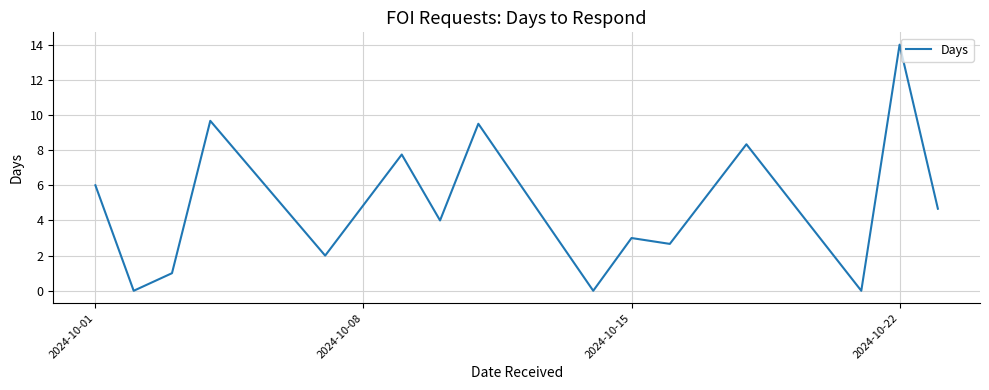

What is the maximum value shown in the chart?

14.0